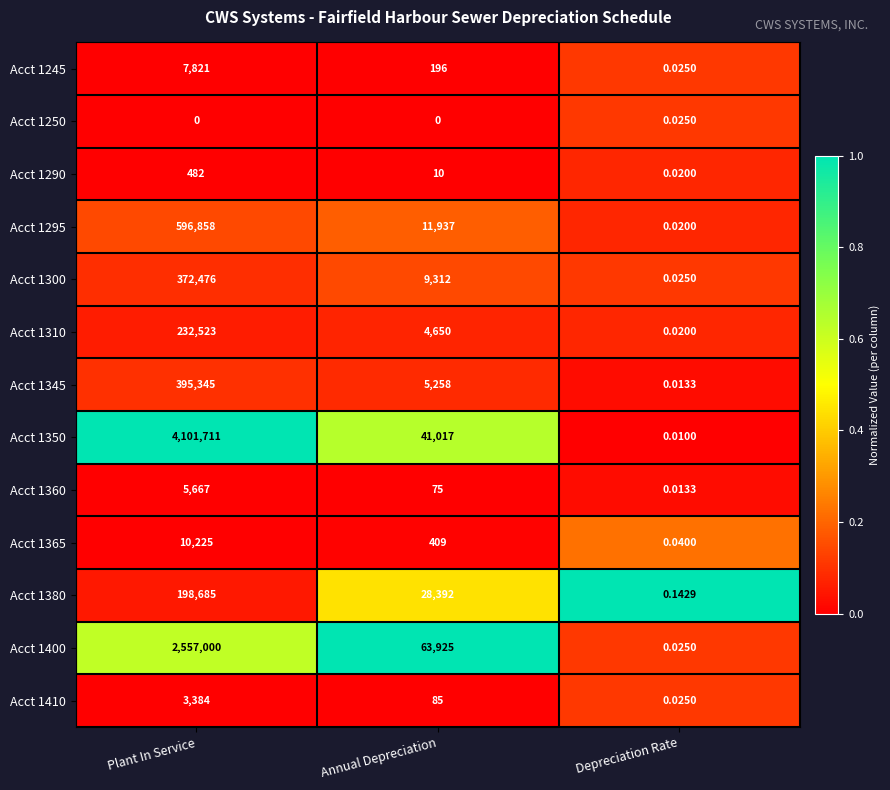

Where is Acct 1400 nearest to the value 1278500?

Annual Depreciation